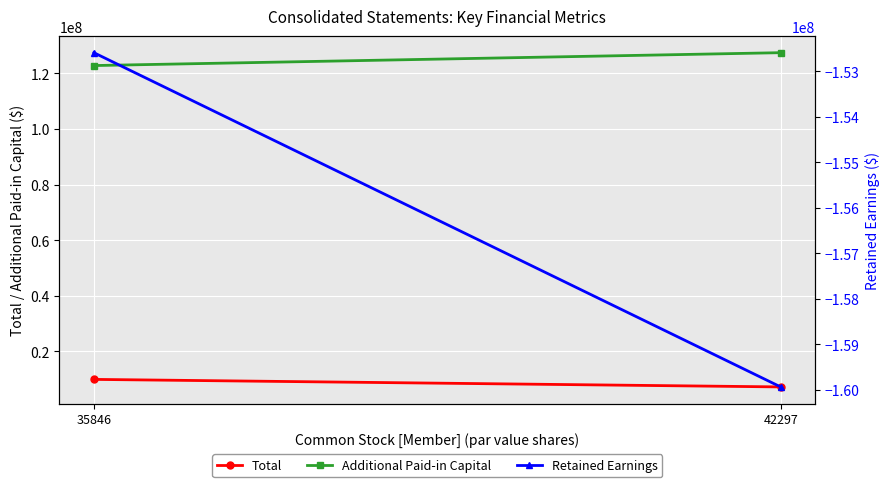

What is the smallest value displayed?

-159934818